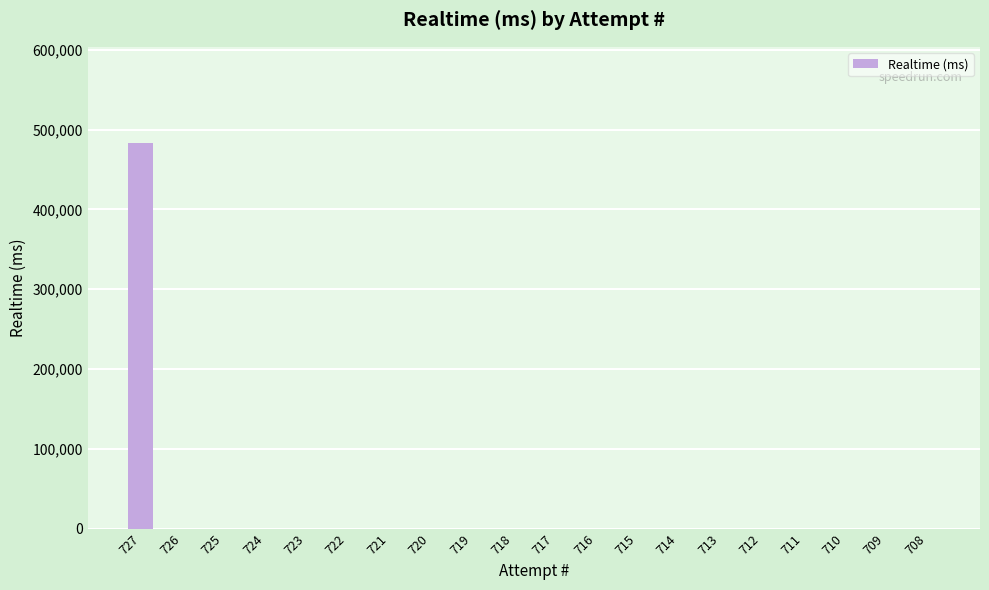

Is it true that the value at 719 is -243394?

False